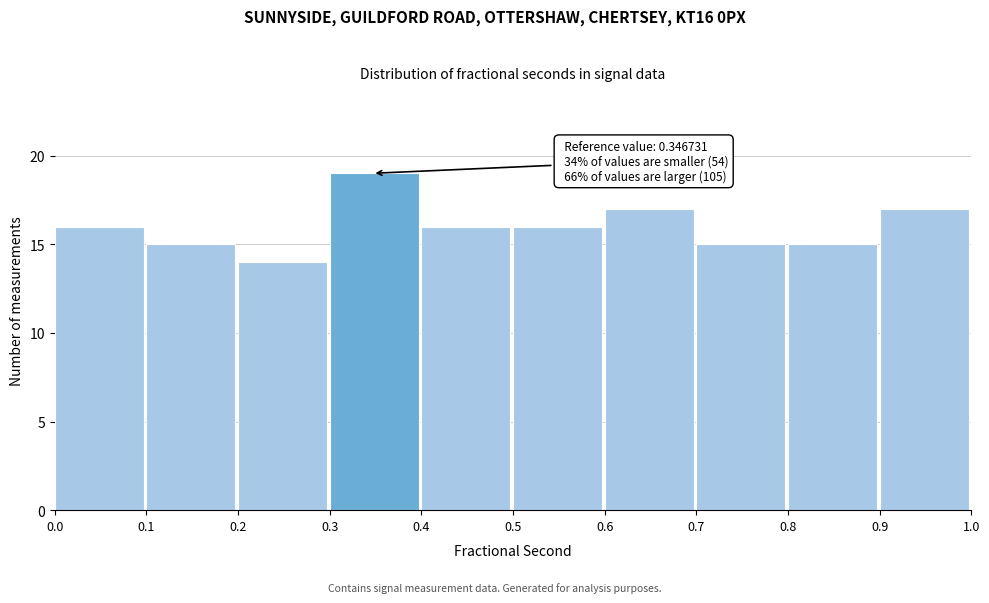

Which range on the x-axis has the tallest bar?

0.3 to 0.4